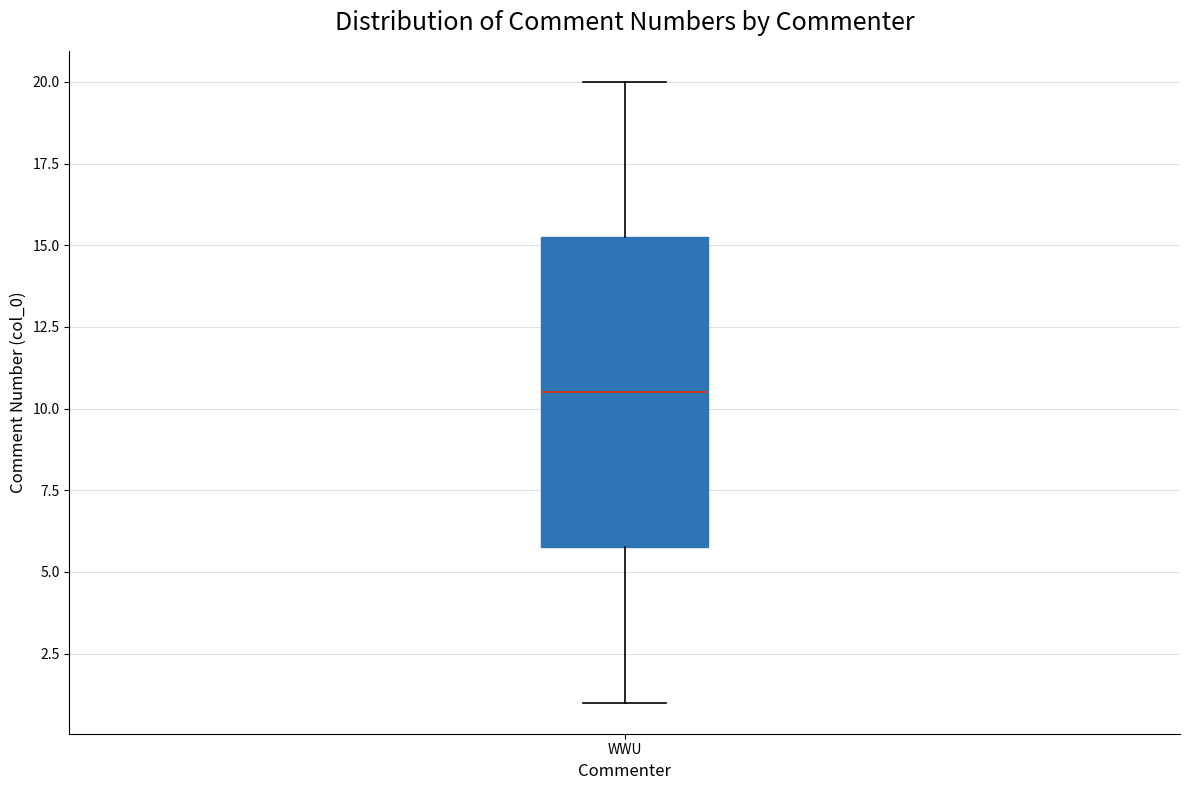

Transcribe this box plot: give where the median line is, the range the box spans, and where the two whiskers end, as read against the y-axis. The values are not printed on the chart, so give them approximately, as read against the axis.

median 10.5, box 6.0 to 15.5, whiskers 1.0 to 20.0